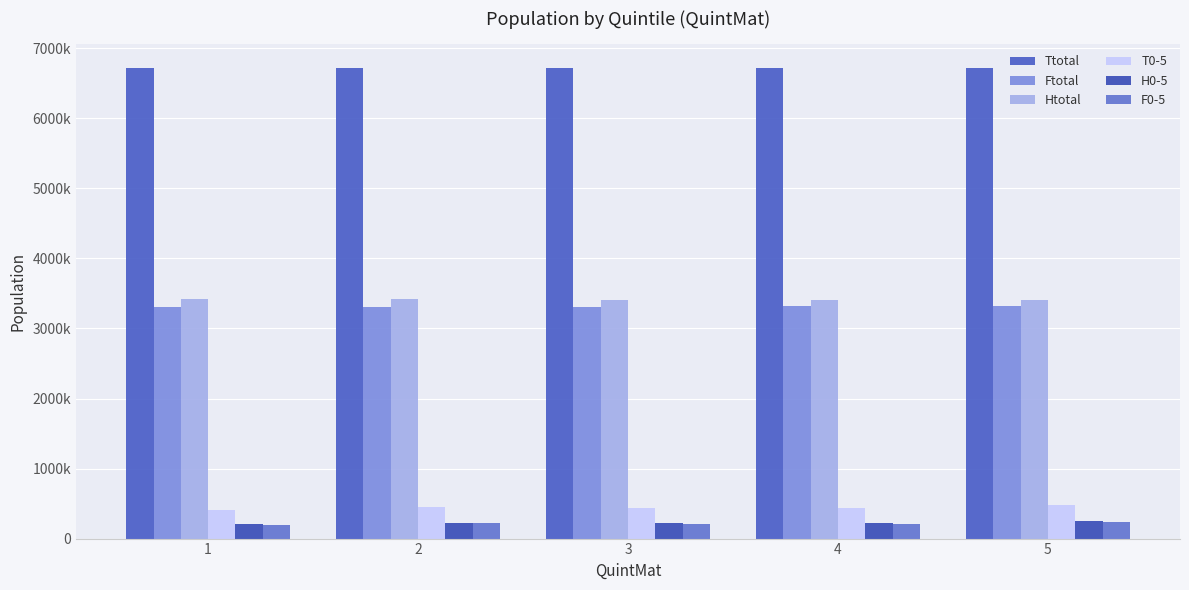

Reading right to left, what are all the values shown in this chart?

Ttotal: 6721785	6720600	6724305	6720700	6720860
Ftotal: 3318725	3316400	3308640	3308855	3301760
Htotal: 3402315	3403450	3408200	3417665	3418915
T0-5: 485295	440480	442190	448150	409640
H0-5: 248805	225645	226390	229630	209090
F0-5: 237635	214210	214895	219215	199245